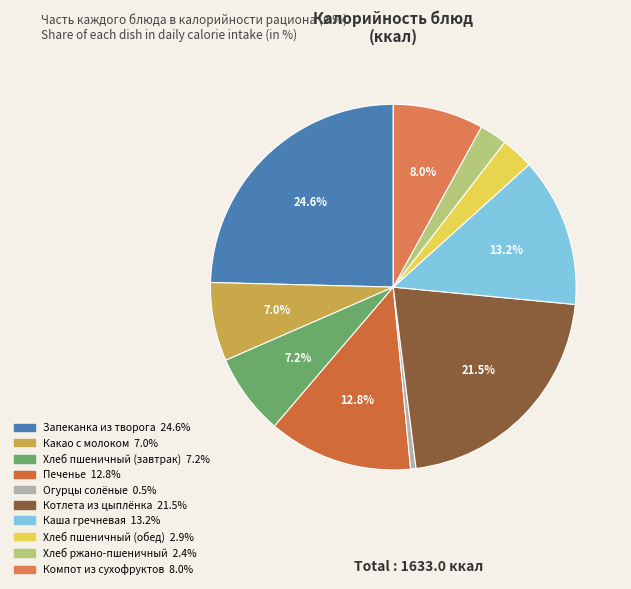

Which category has the smallest portion of the pie?

Огурцы солёные